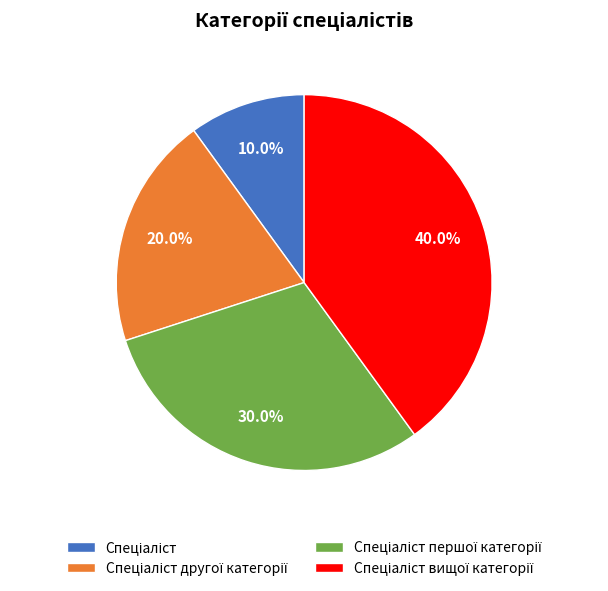

Does any single category account for the majority?

No